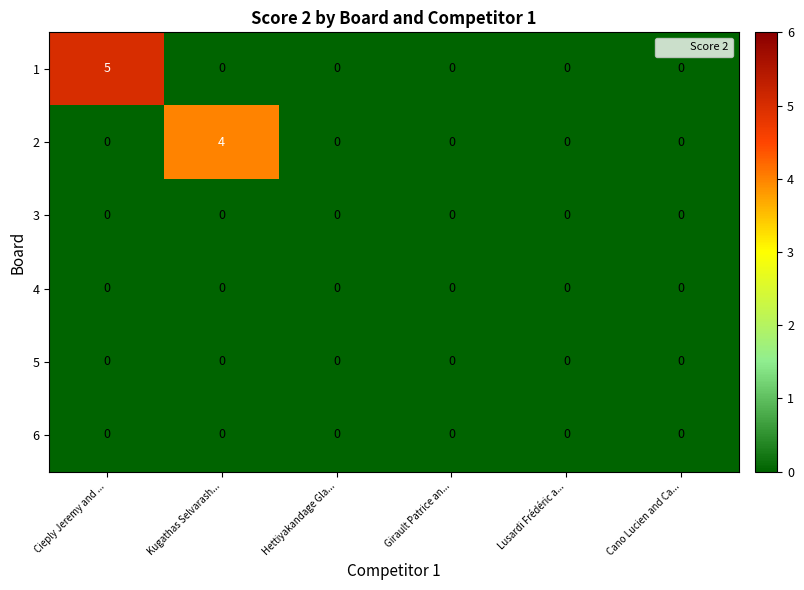

What is the total value across all series at Kugathas Selvarash...?

4